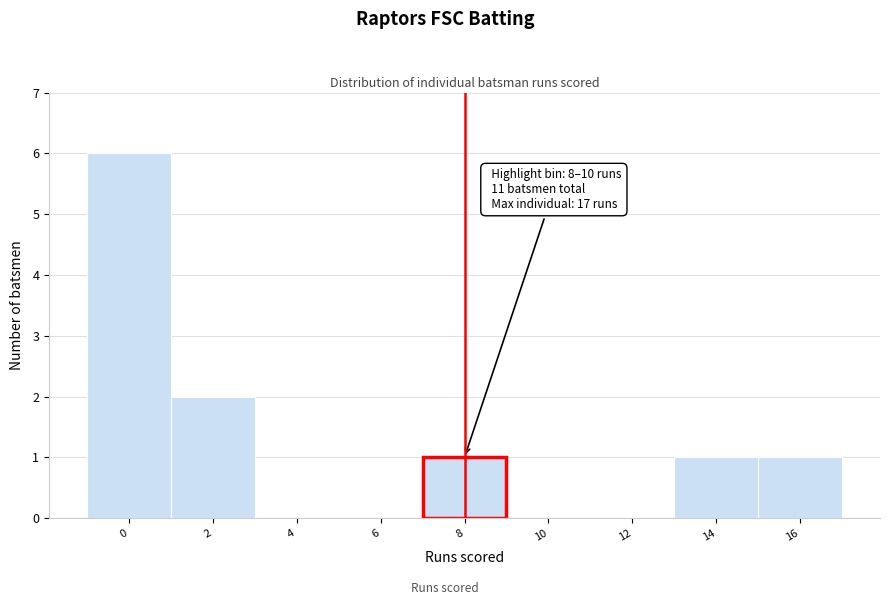

Reading left to right, transcribe all the data shown in this chart.

0=6	2=2	4=0	6=0	8=1	10=0	12=0	14=1	16=1